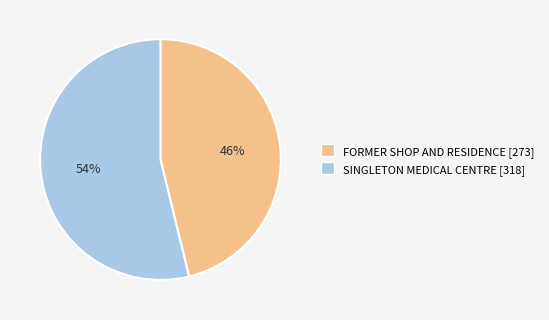

What is the smallest slice in the pie chart?

FORMER SHOP AND RESIDENCE